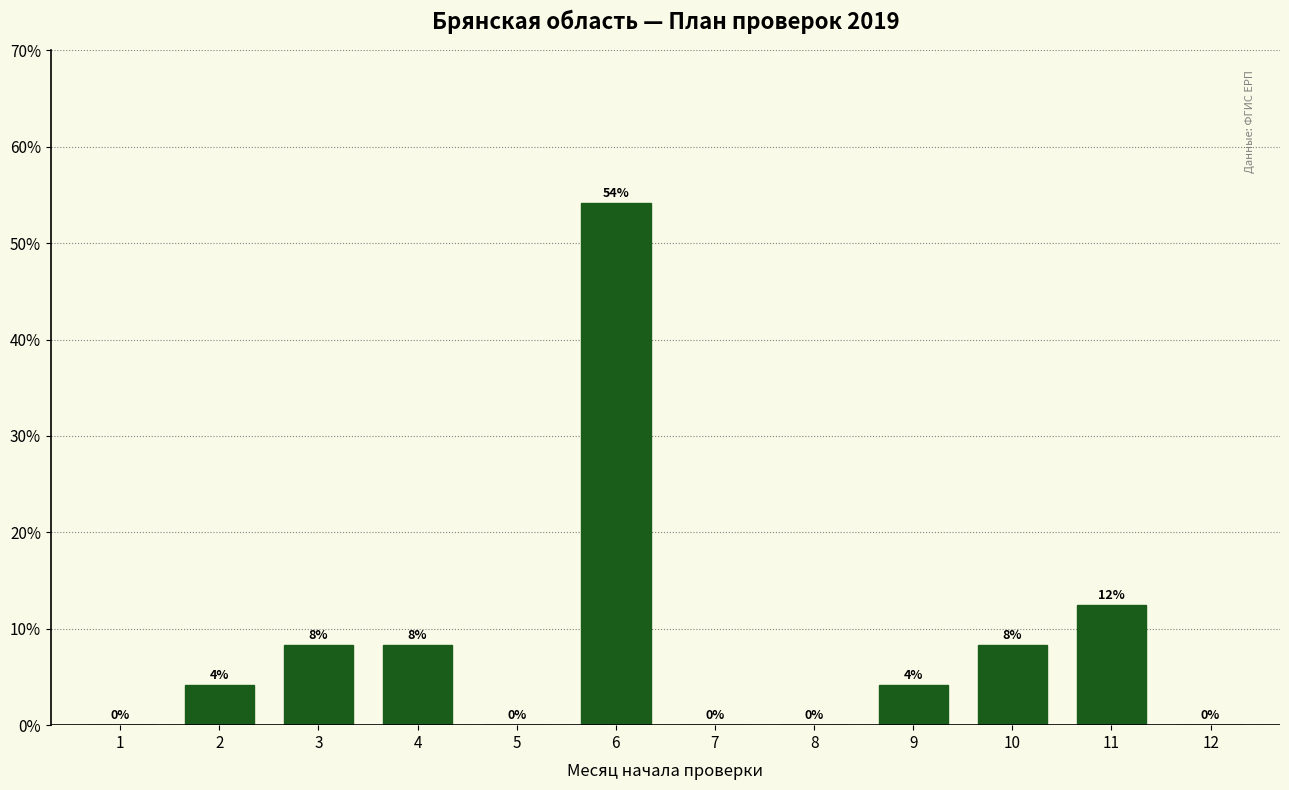

Which category has the highest value across all series?

6